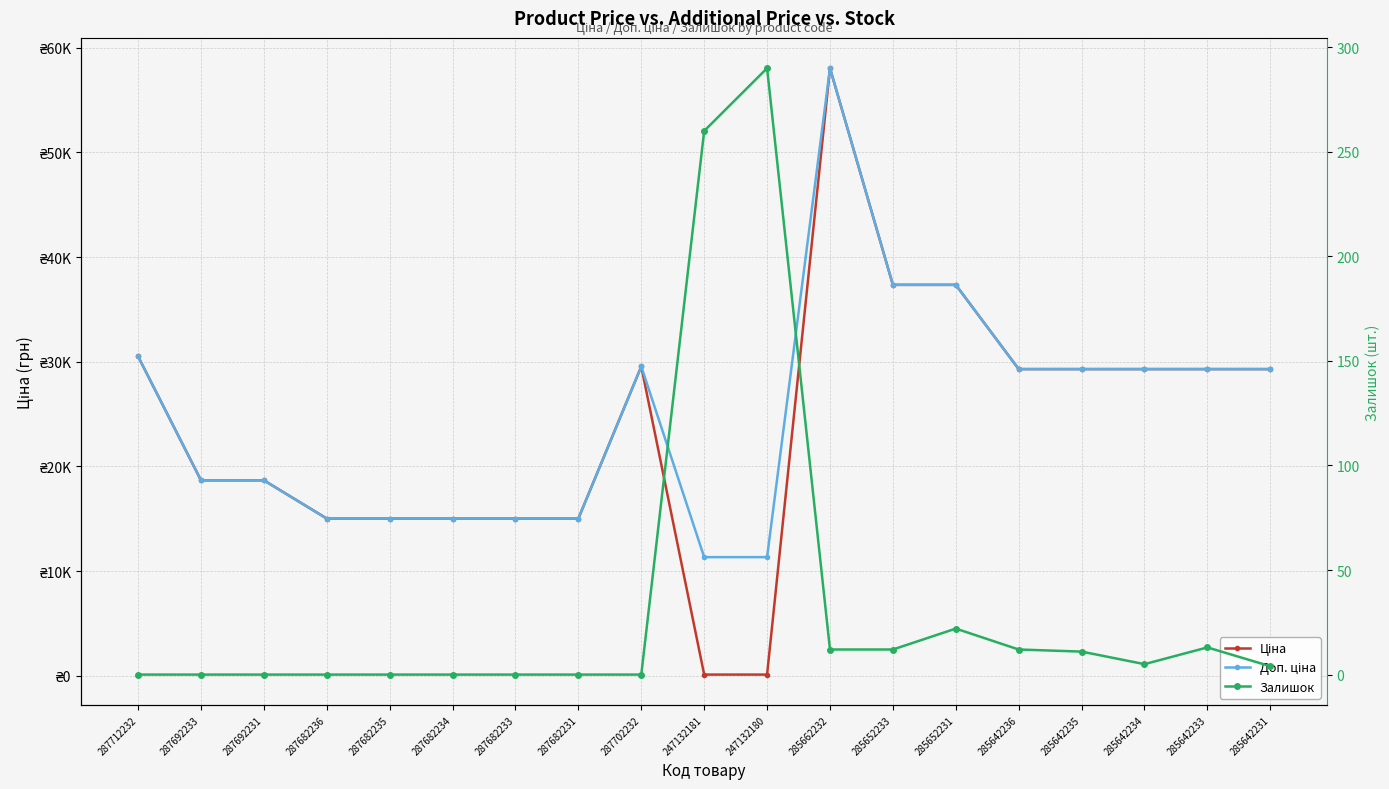

Does the chart display data point markers on the line(s)?

Yes